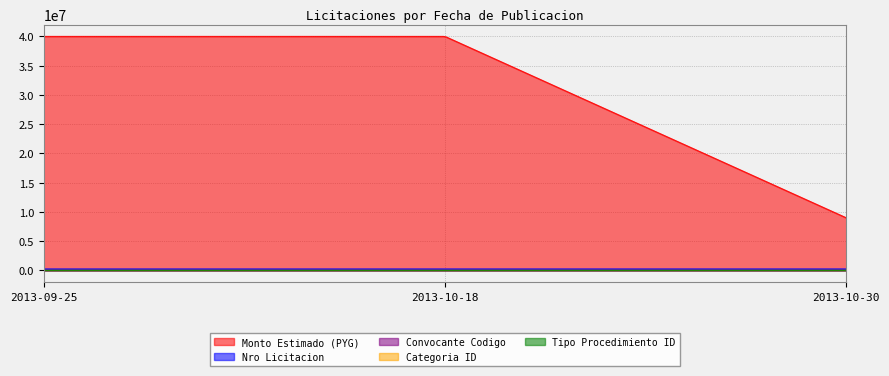

What is the difference between the highest and lowest values at 2013-09-25?

39999999.0